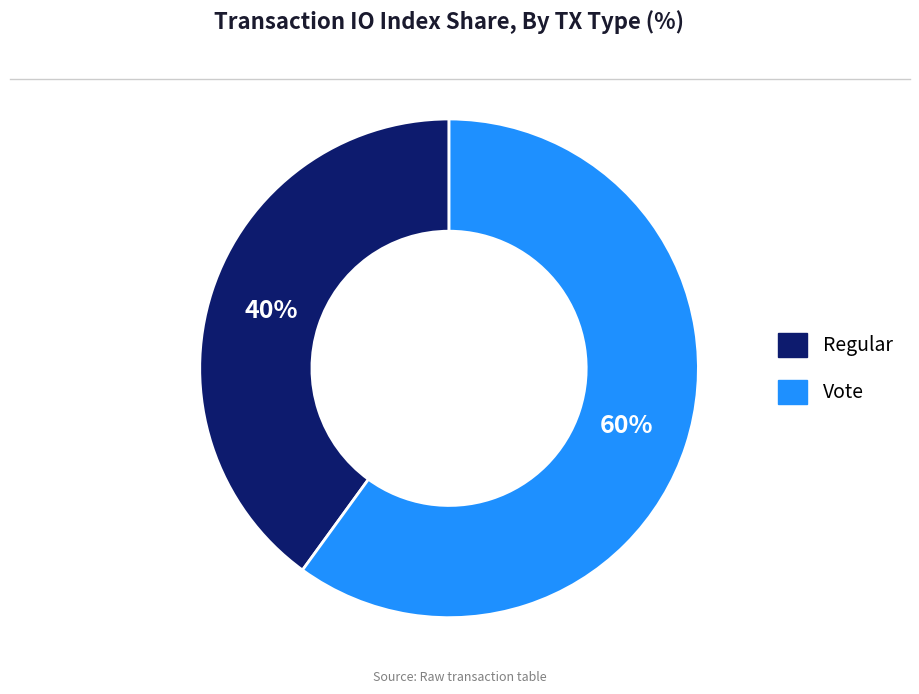

How many segments does this pie chart have?

2